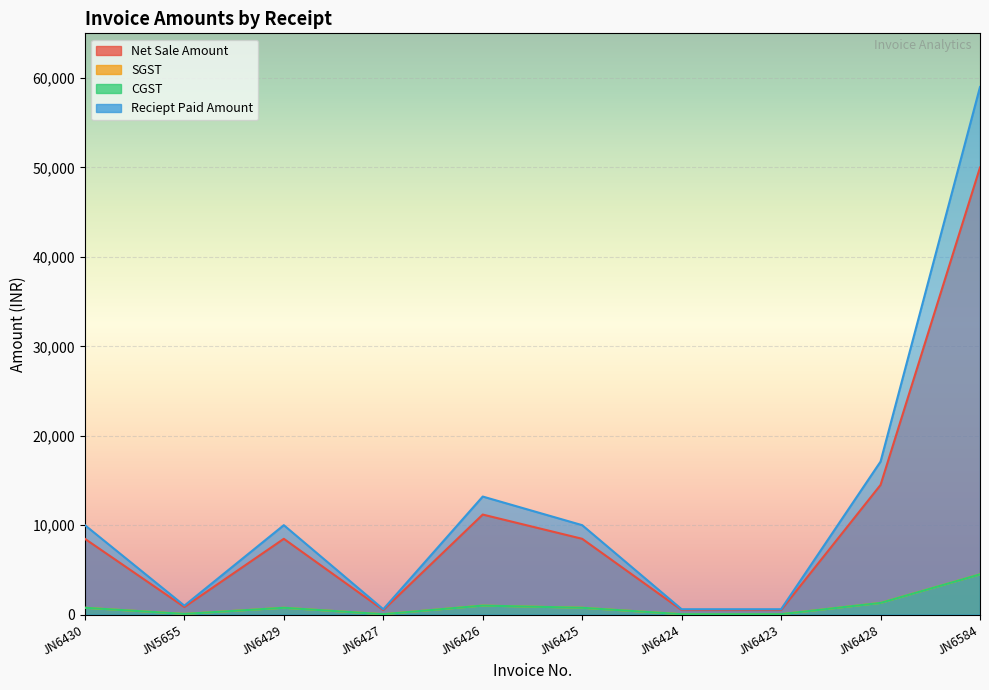

What is the label of the 6th point from the right?

JN6426